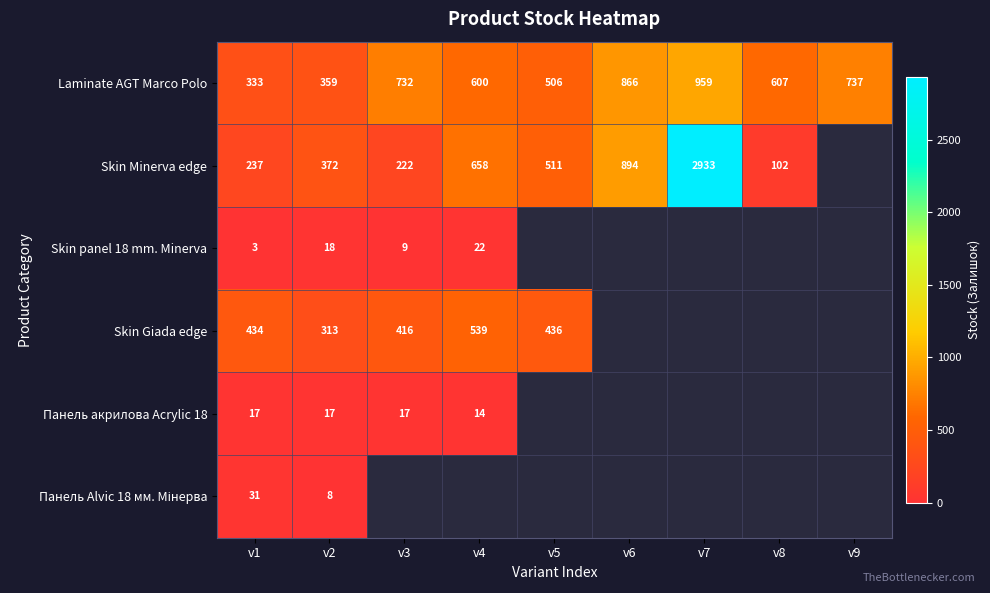

True or false: Laminate AGT Marco Polo has a value of 1435.2 at v6.

False